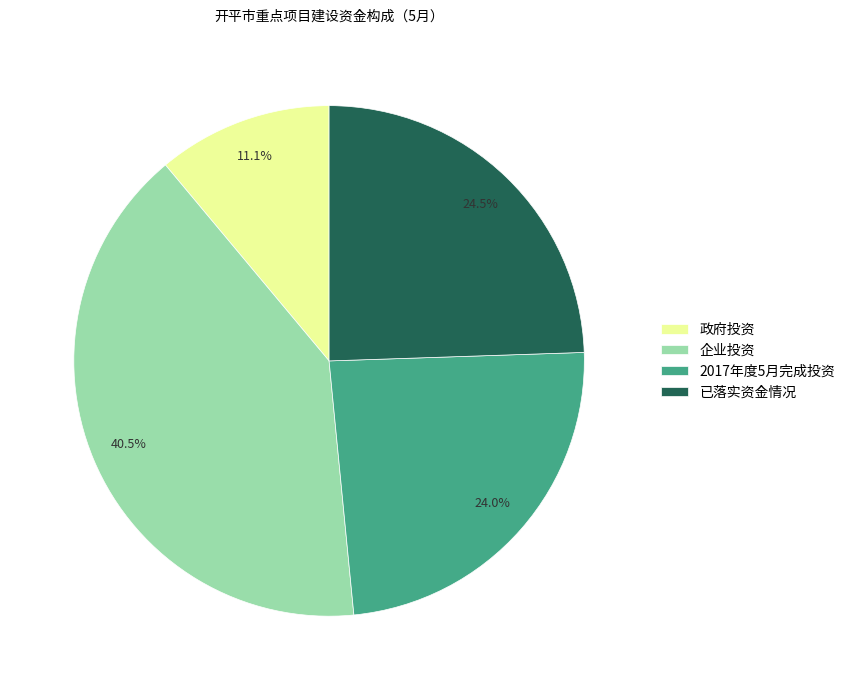

Approximately how many times larger is the value at 企业投资 compared to 2017年度5月完成投资?

1.7